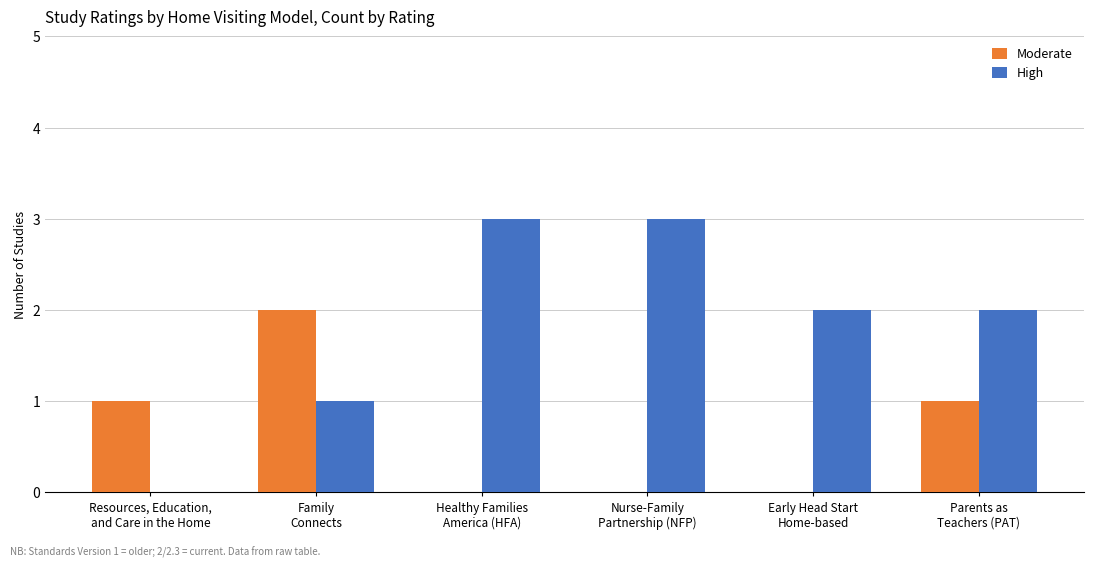

Which series has the largest total across all categories?

High